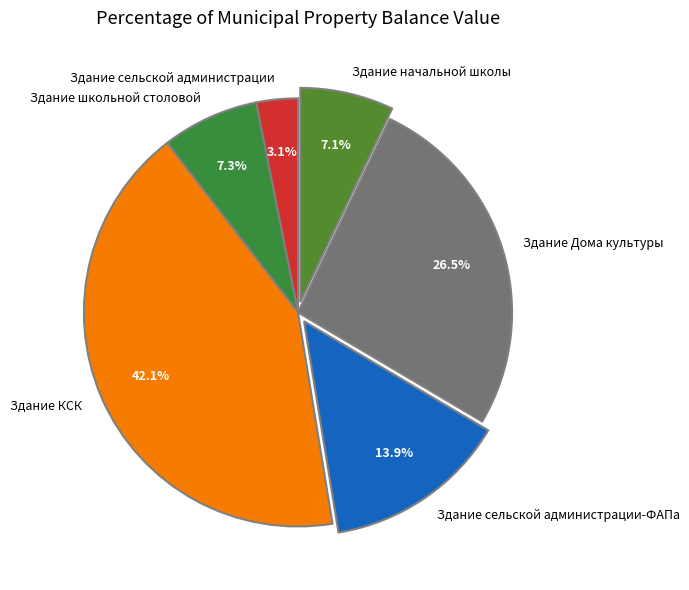

To the nearest percent, what is the difference between the Здание начальной школы and Здание сельской администрации slice percentages?

4%